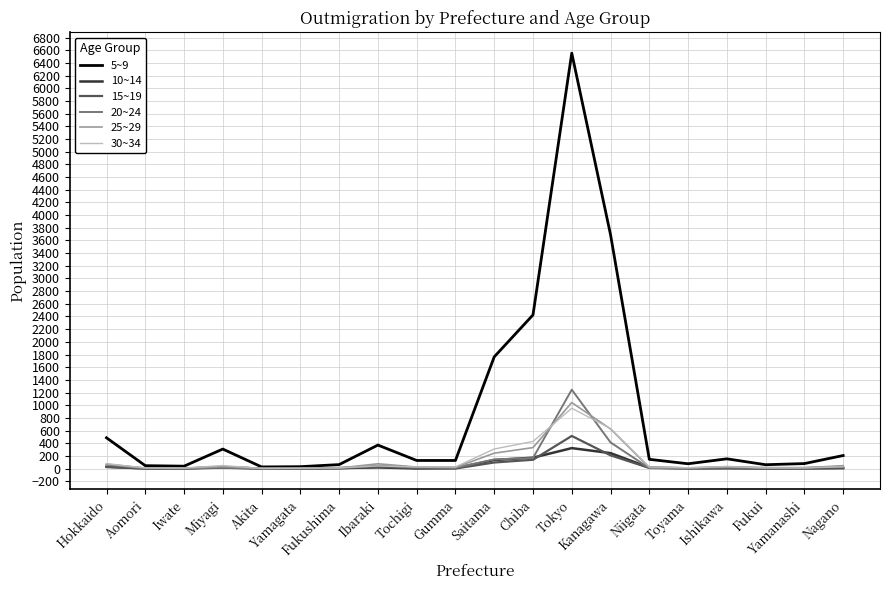

Which series has the largest range (max minus min)?

5~9